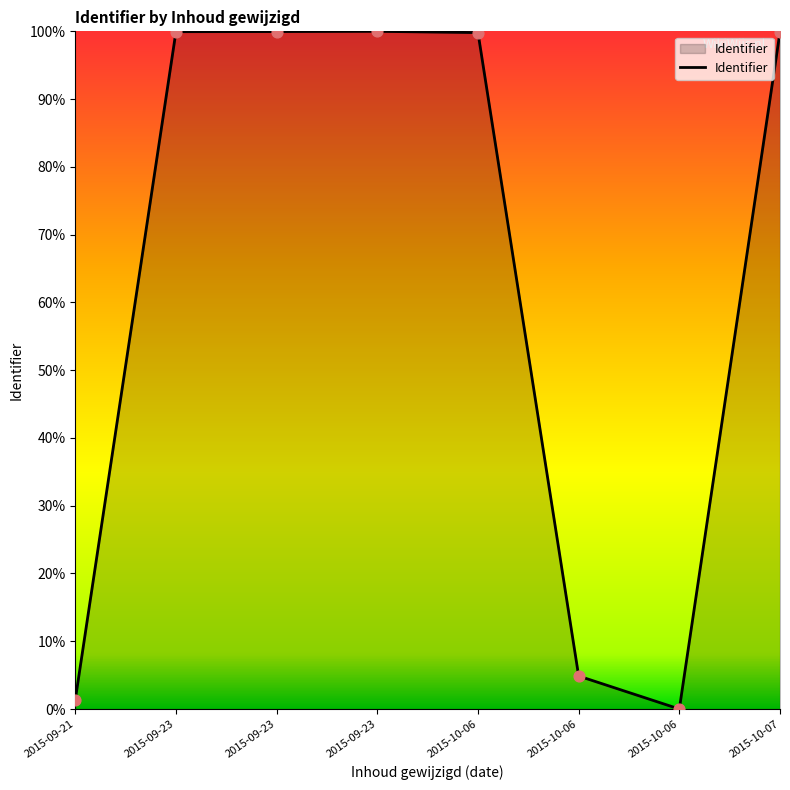

What is the change in value from 2015-10-06 to 2015-10-07?

+95.0